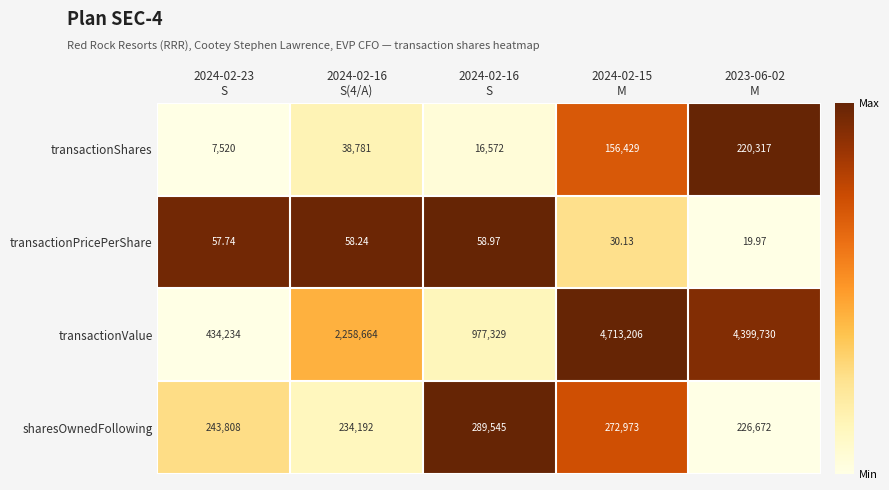

Rank the series by their maximum value, from lowest to highest.

transactionPricePerShare, transactionShares, sharesOwnedFollowing, transactionValue